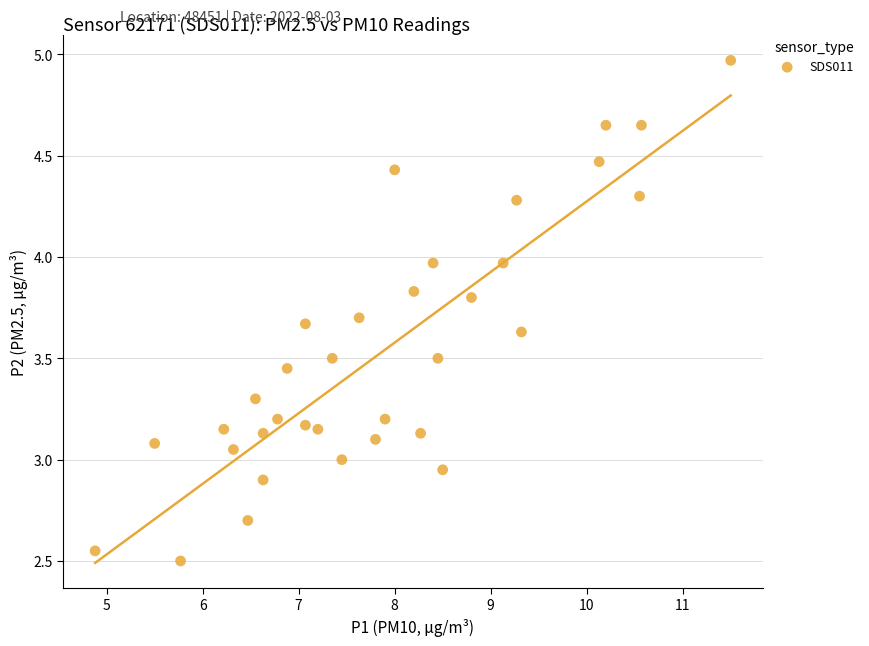

What is the range of X values (max minus min)?

6.6